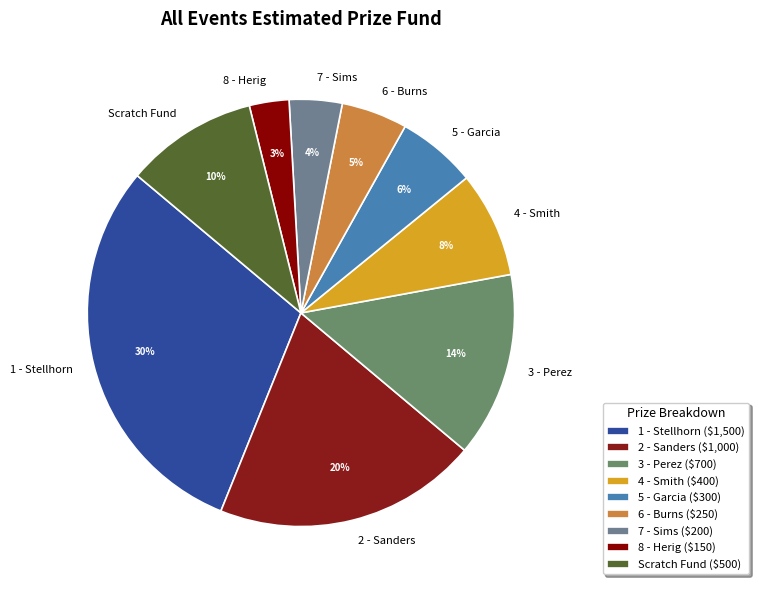

What is the ratio of the value at 1 - Stellhorn to the value at 8 - Herig?

10.0